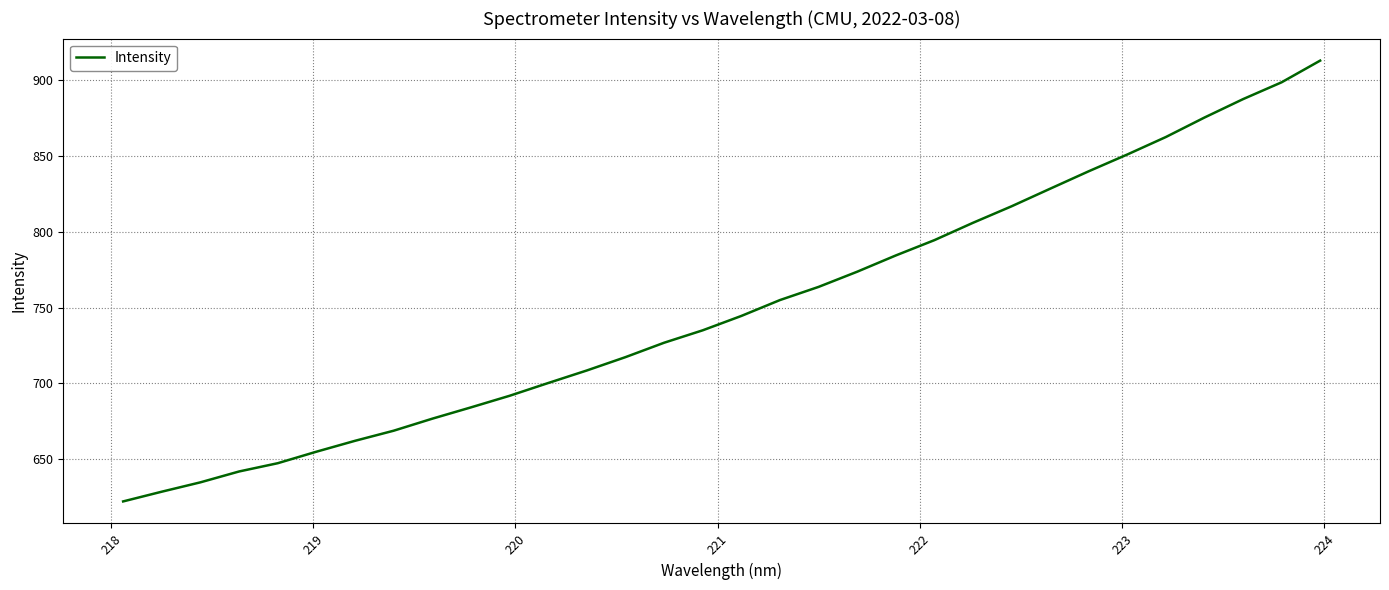

How many lines are shown in the chart?

1